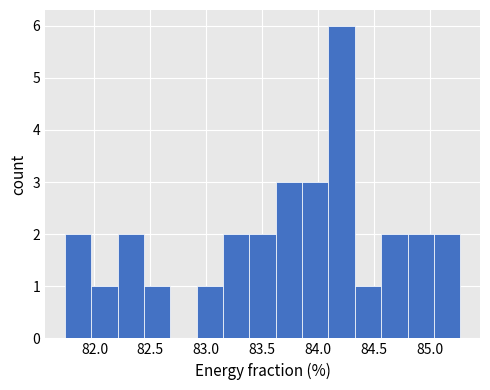

How tall is the bar that spans 82.20 to 82.45 on the x-axis? Neither the bar edges nor the heights are printed on the chart, so give them approximately, as read against the axes.

2